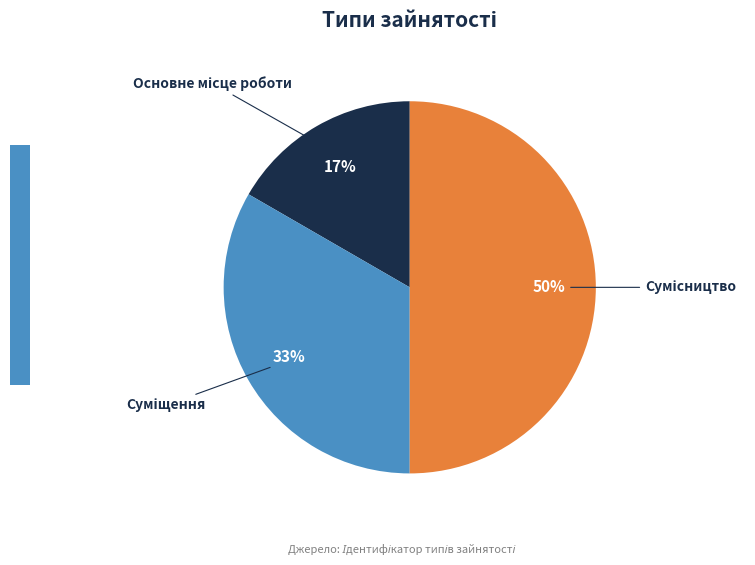

To the nearest percent, what is the difference between the largest and smallest slice percentages?

33%